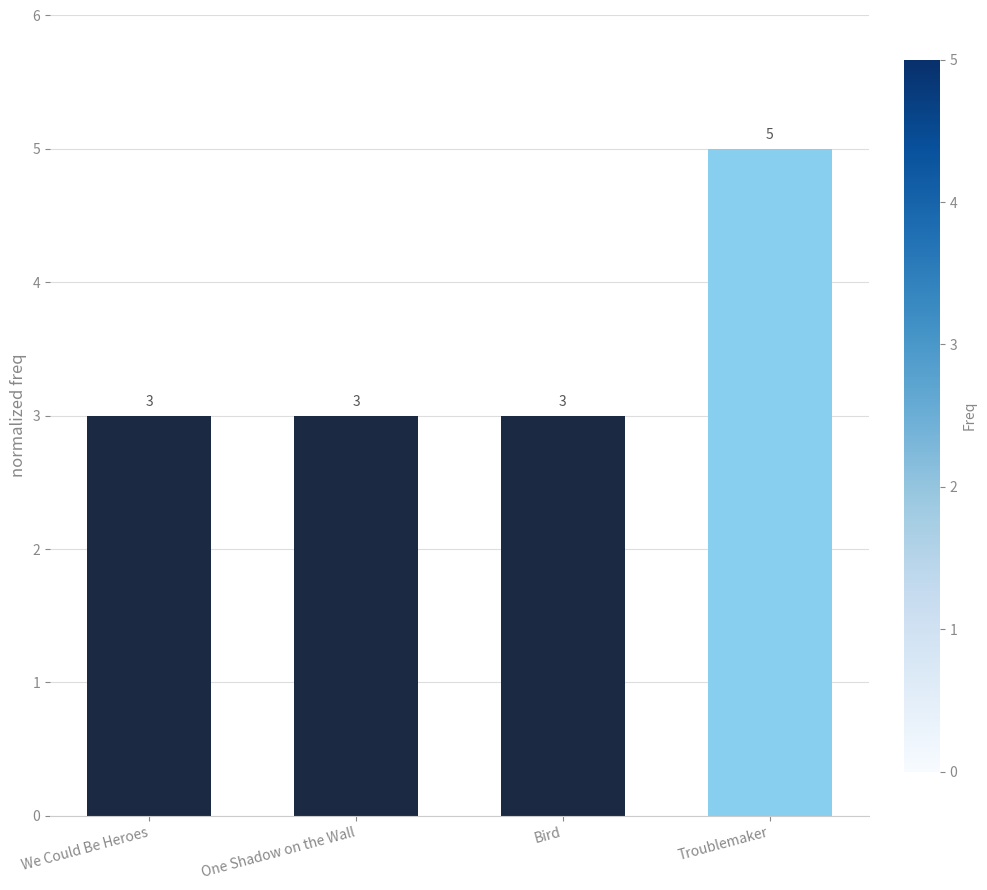

Which category has the highest value across all series?

Troublemaker